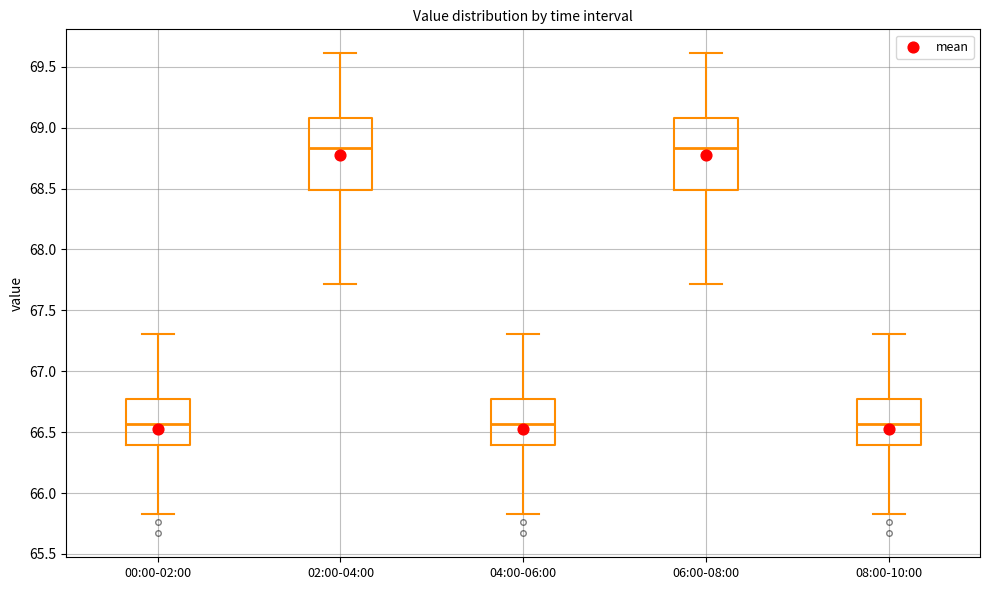

Reading left to right, read every box against the y-axis: the position of its median line, the range the box covers, and the ends of its whiskers. The values are not printed on the chart, so give them approximately, as read against the axis.

00:00-02:00: median 66.55, box 66.40 to 66.80, whiskers 65.85 to 67.30
02:00-04:00: median 68.85, box 68.50 to 69.10, whiskers 67.70 to 69.60
04:00-06:00: median 66.55, box 66.40 to 66.80, whiskers 65.85 to 67.30
06:00-08:00: median 68.85, box 68.50 to 69.10, whiskers 67.70 to 69.60
08:00-10:00: median 66.55, box 66.40 to 66.80, whiskers 65.85 to 67.30